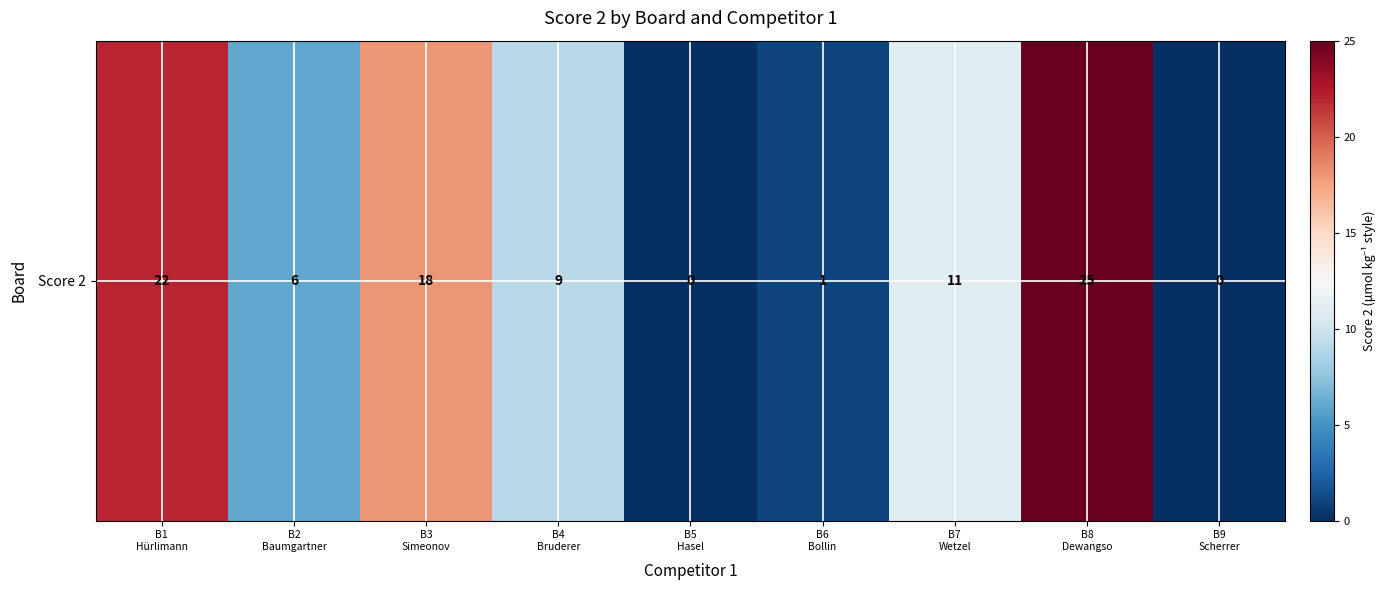

What is the difference between the maximum and minimum values?

25